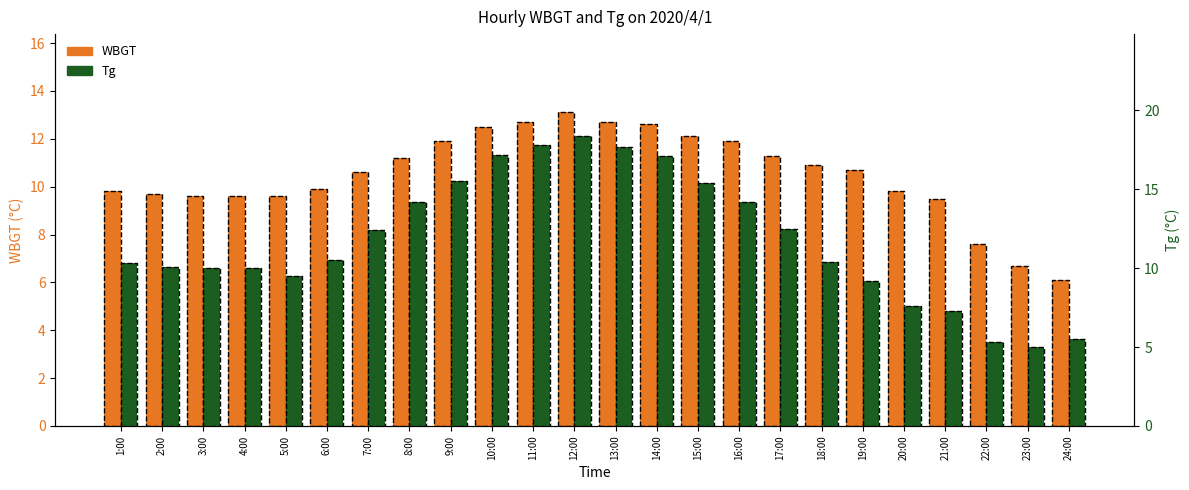

At how many categories does at least one series exceed 12?

11